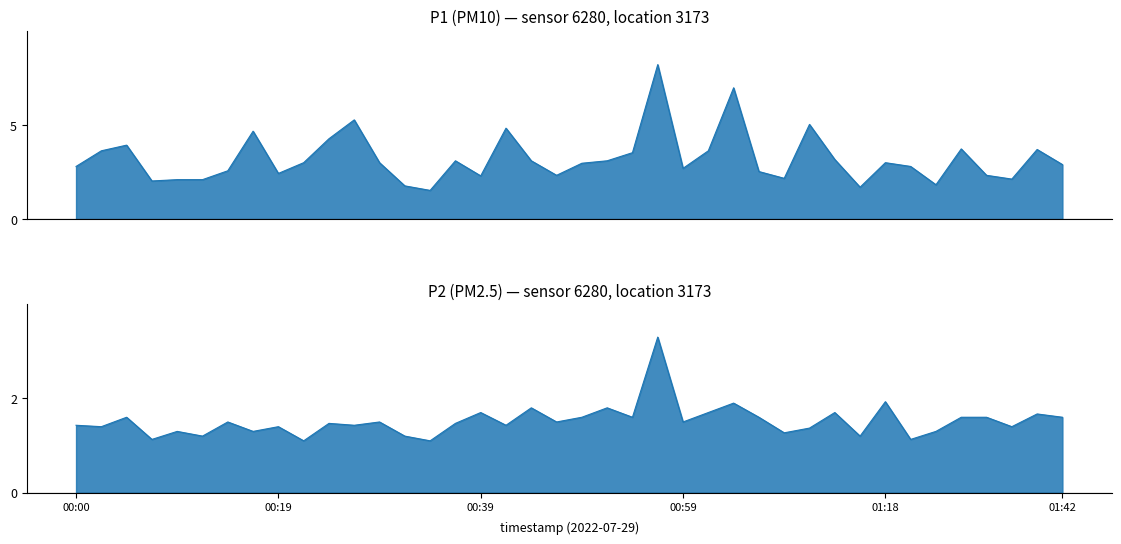

Which has a higher value, 01:39 or 00:07?

01:39